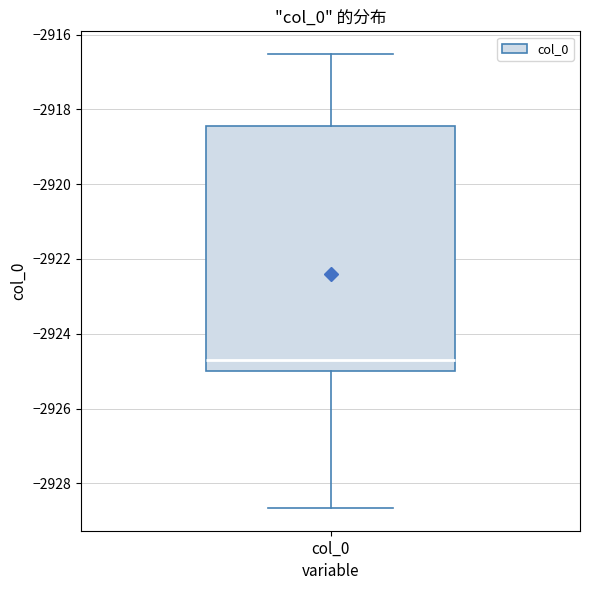

Read this box plot against the y-axis: the position of the median line, the range covered by the box, and the ends of both whiskers. The values are not printed on the chart, so give them approximately, as read against the axis.

median -2924.8, box -2925.0 to -2918.4, whiskers -2928.6 to -2916.6